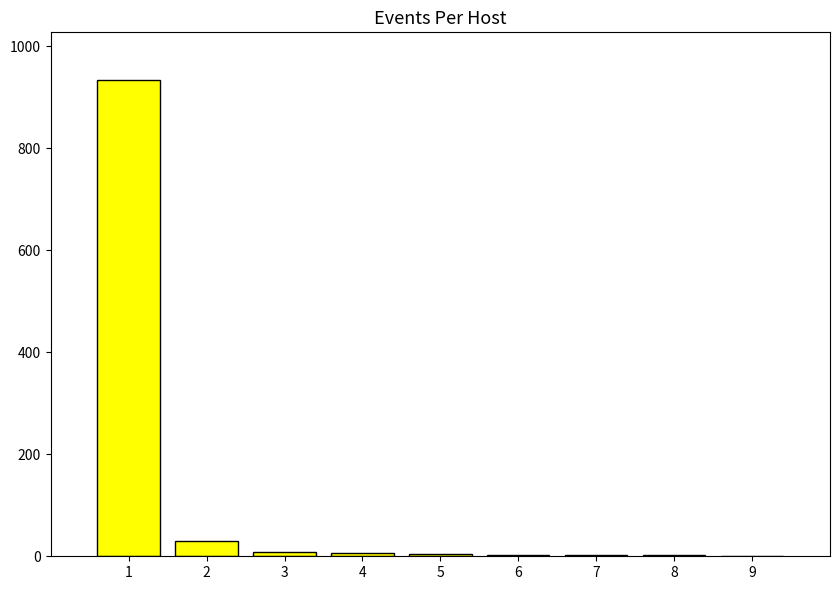

The value at 1 is 359. True or false?

False